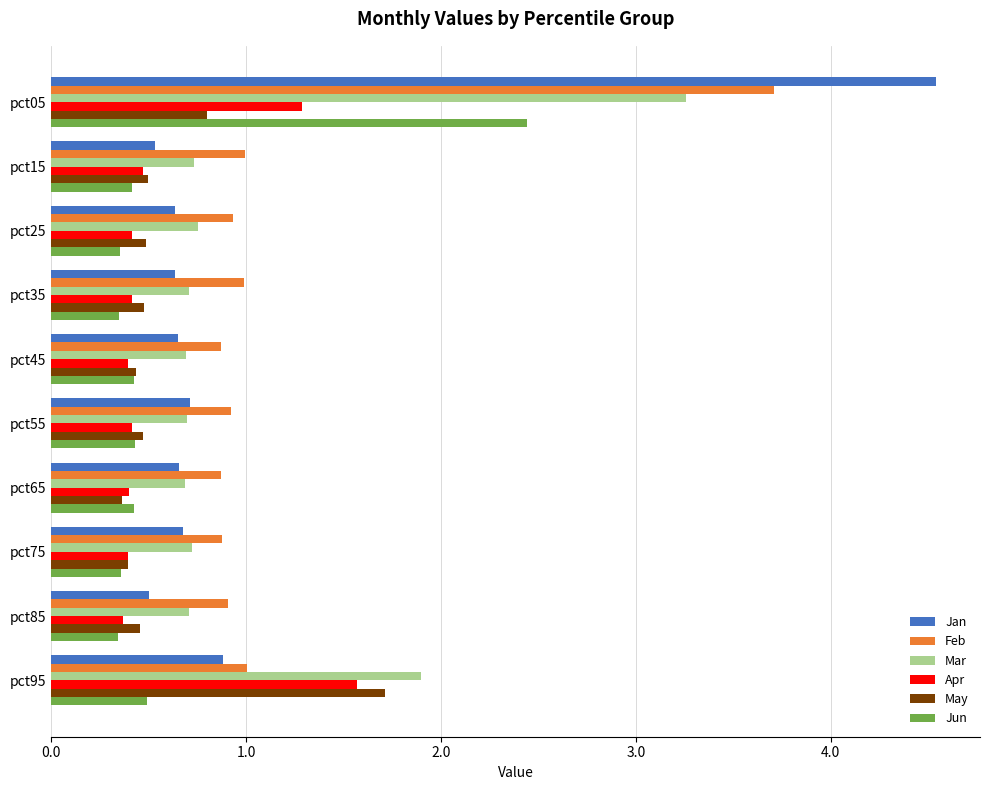

The value of Apr at pct55 is 0.6. True or false?

False